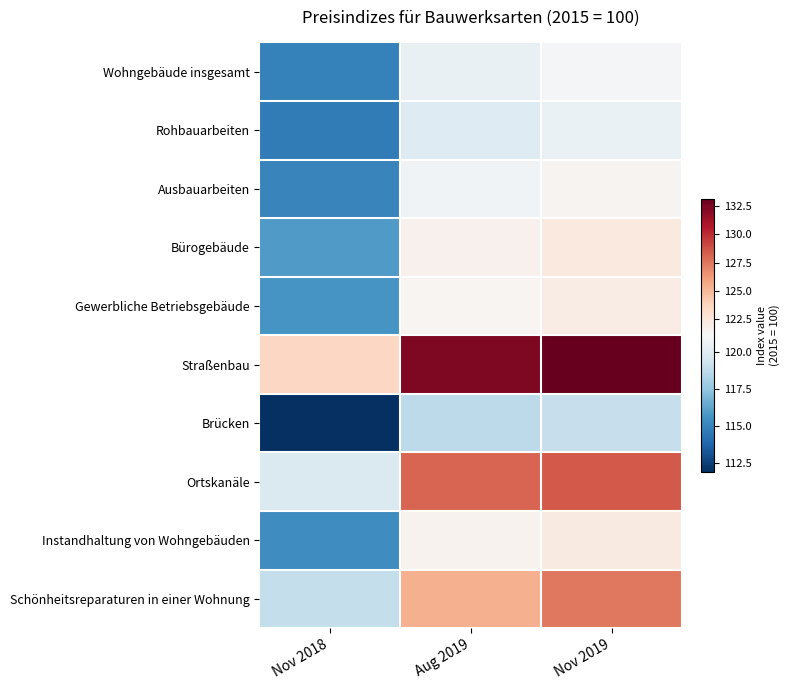

What is the greatest value displayed?

133.1